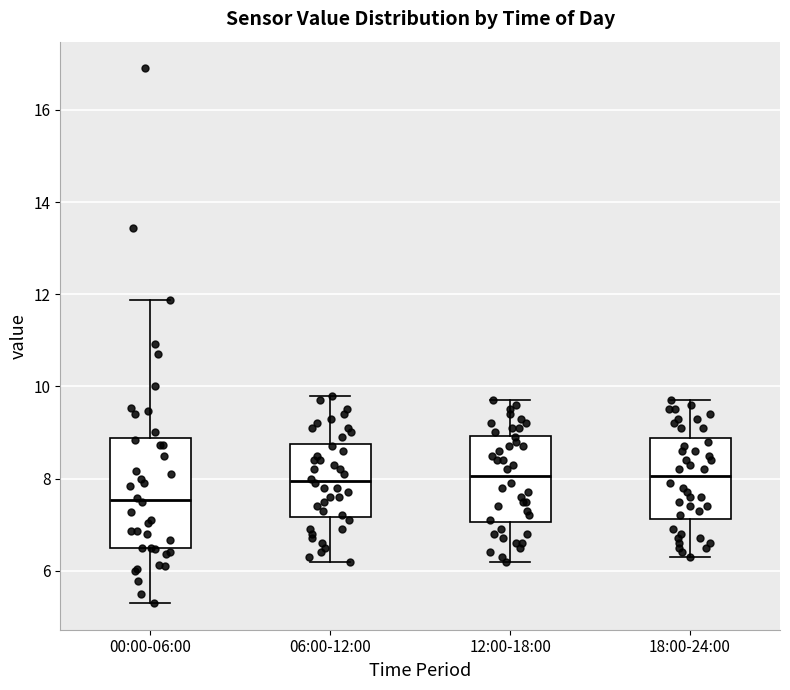

Where does the upper whisker of the box for 06:00-12:00 end on the y-axis? The values are not printed on the chart, so give them approximately, as read against the axis.

9.8